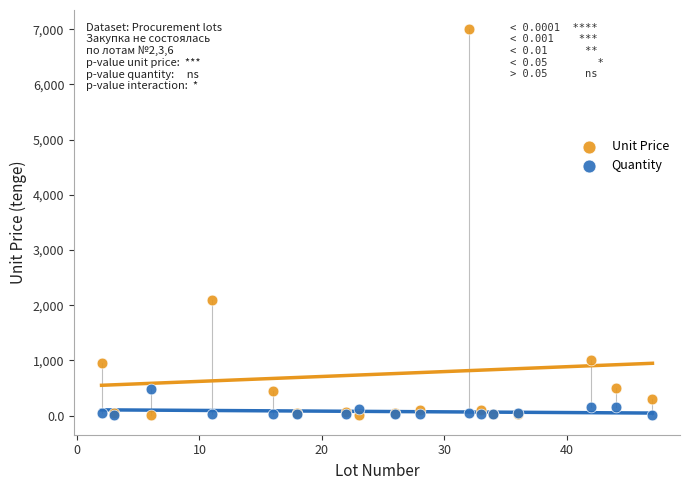

In the Unit Price series, what Y value is closest to 3501?

2100.0